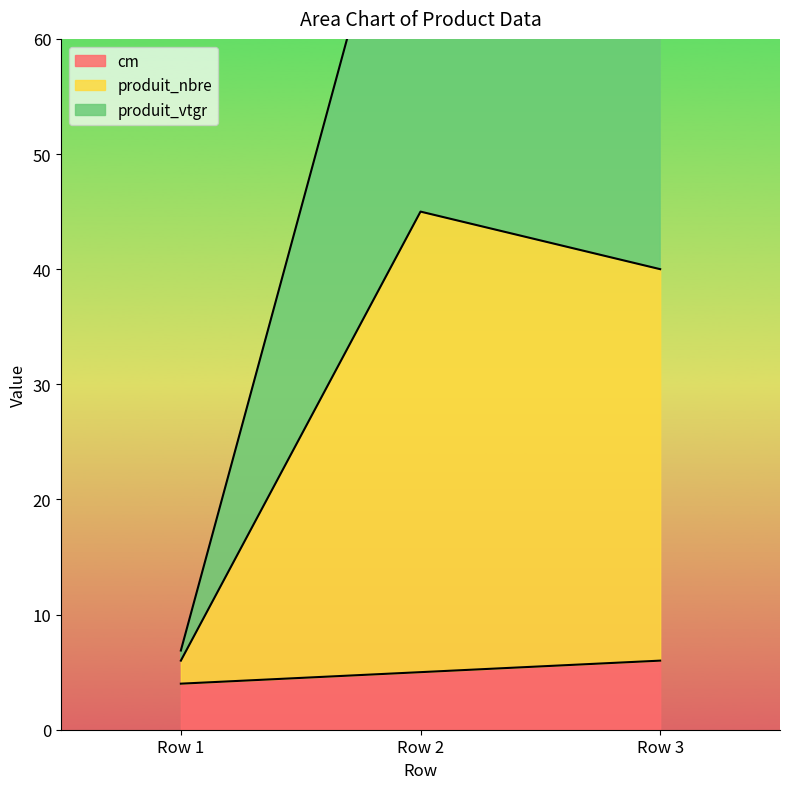

List the labels in order of cm value, smallest first.

Row 1, Row 2, Row 3